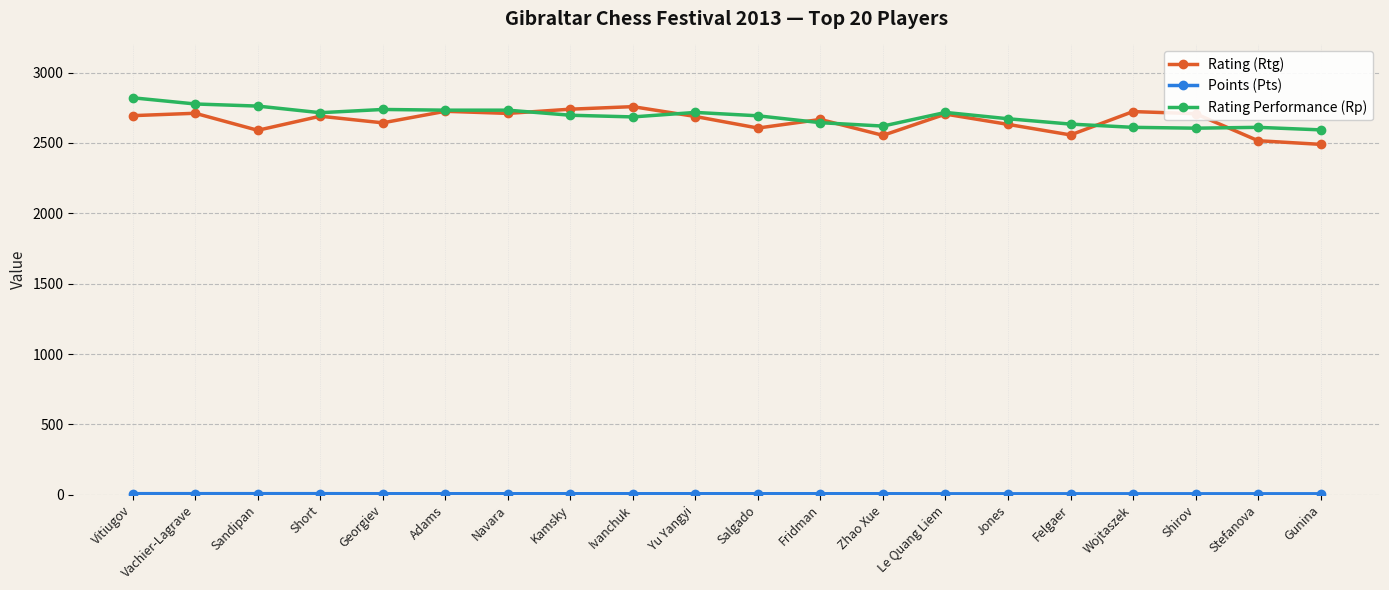

What position from the left is Felgaer?

16